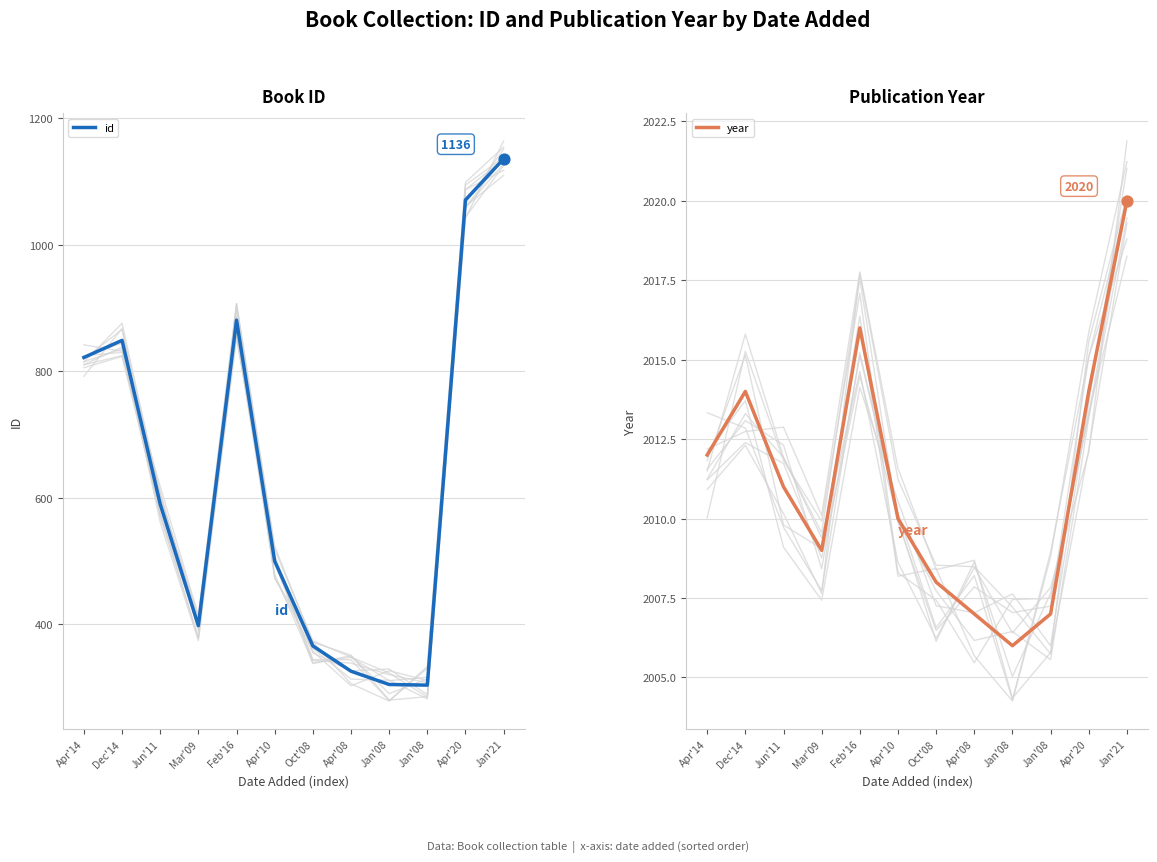

What are all the series names shown in the legend?

id, year